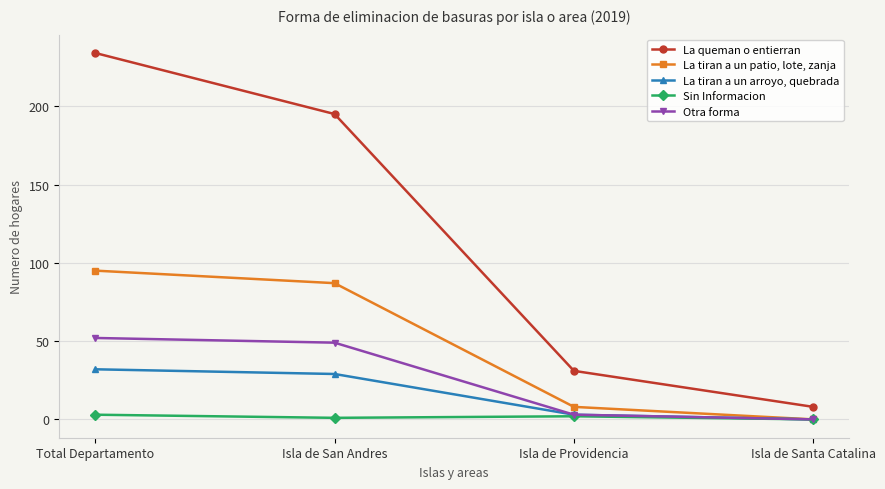

Which series has the largest total across all categories?

La queman o entierran